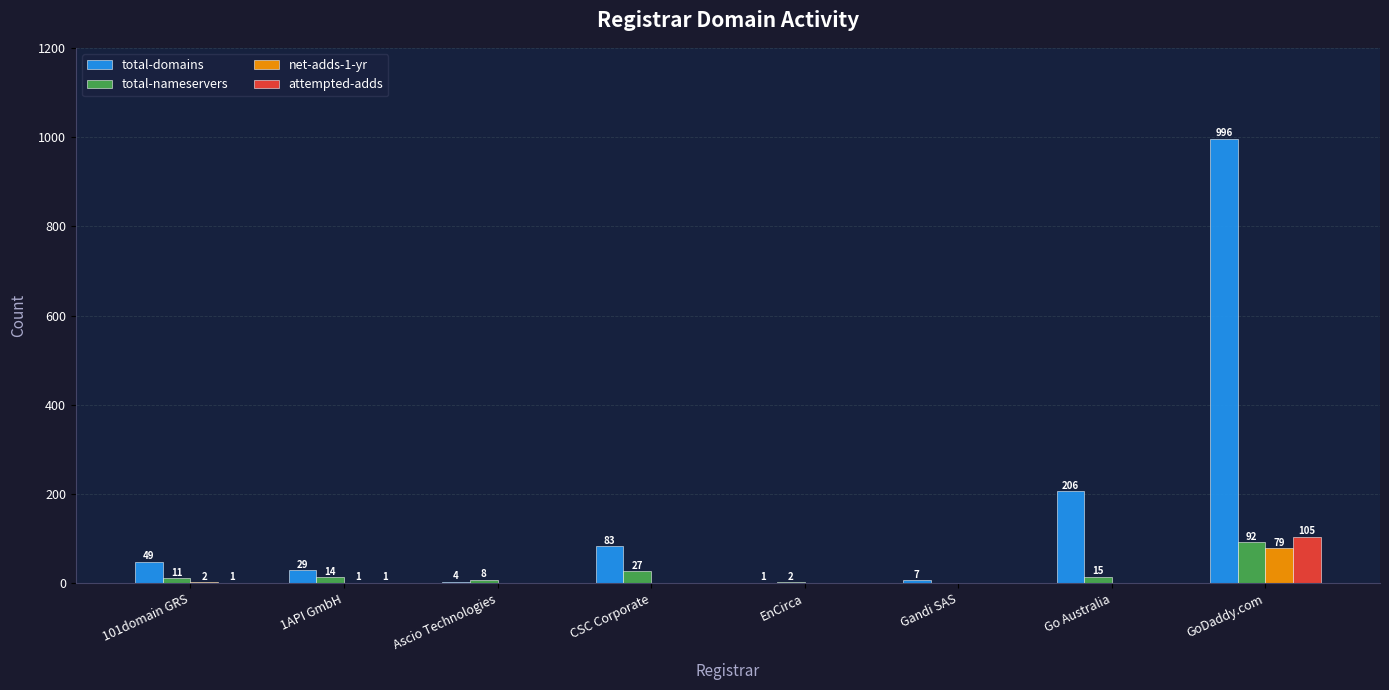

What is the sum of the net-adds-1-yr values at EnCirca and 101domain GRS?

2